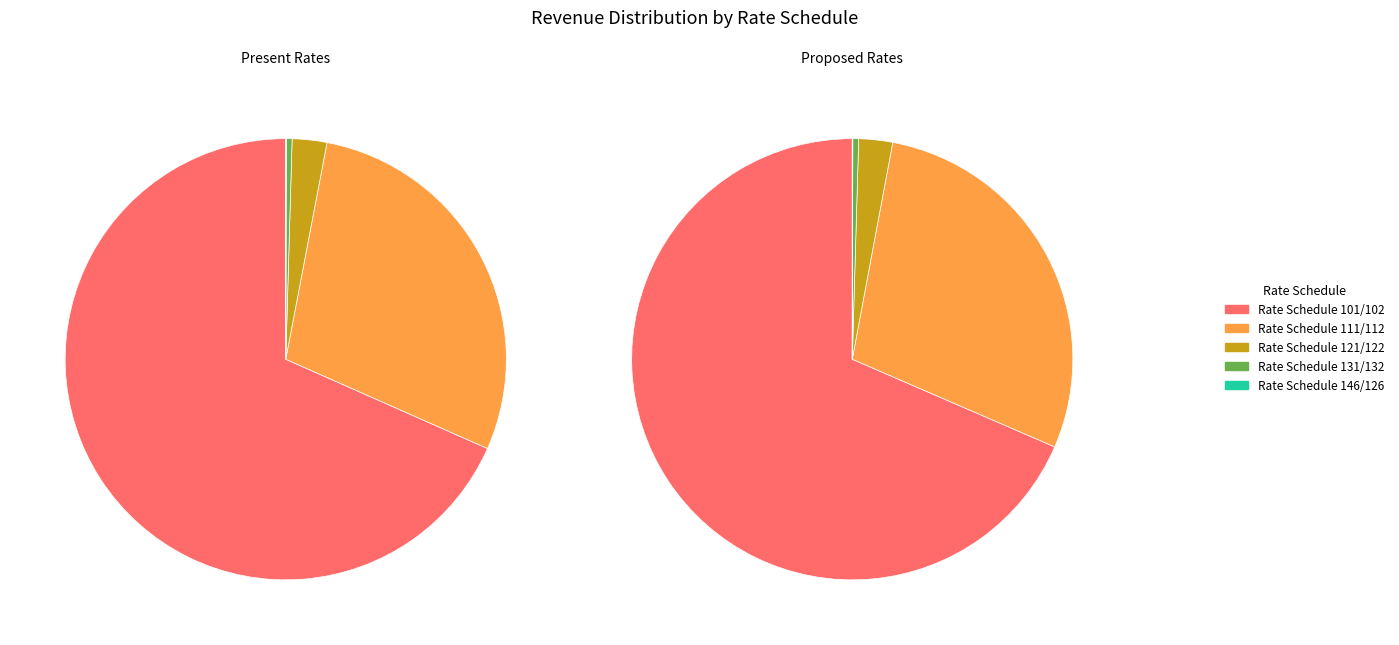

What is the majority slice?

Rate Schedule 101/102